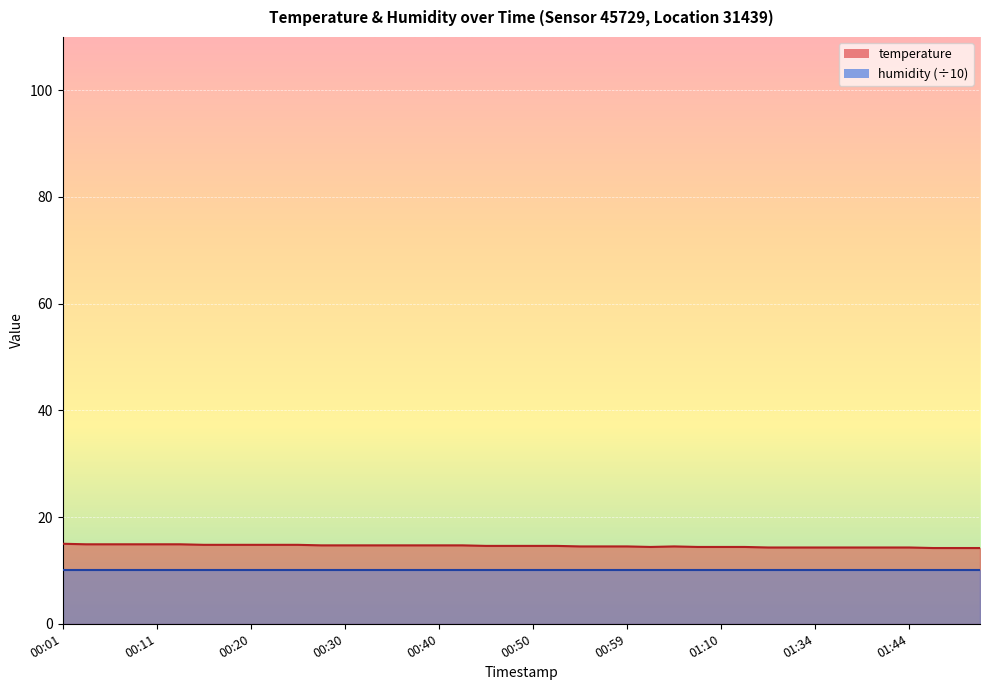

What is the minimum value shown in the chart?

14.2